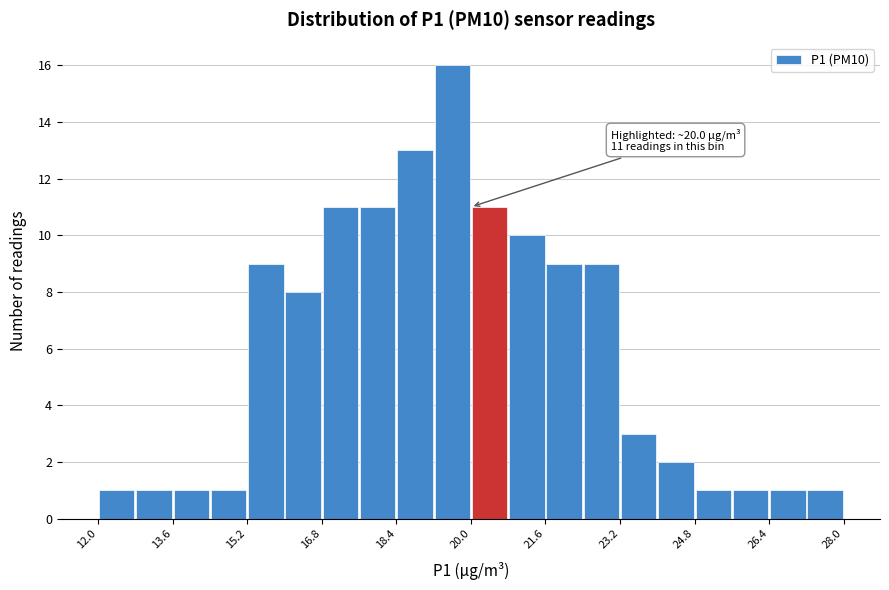

Which range on the x-axis has the tallest bar?

19.2 to 20.0